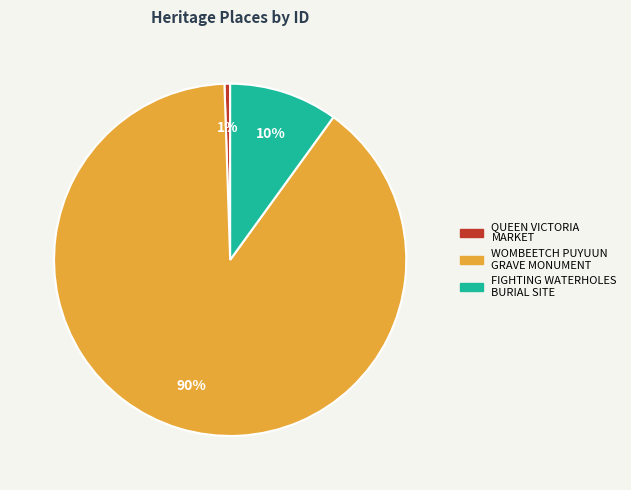

To the nearest percent, what percentage of the pie is QUEEN VICTORIA MARKET?

1%